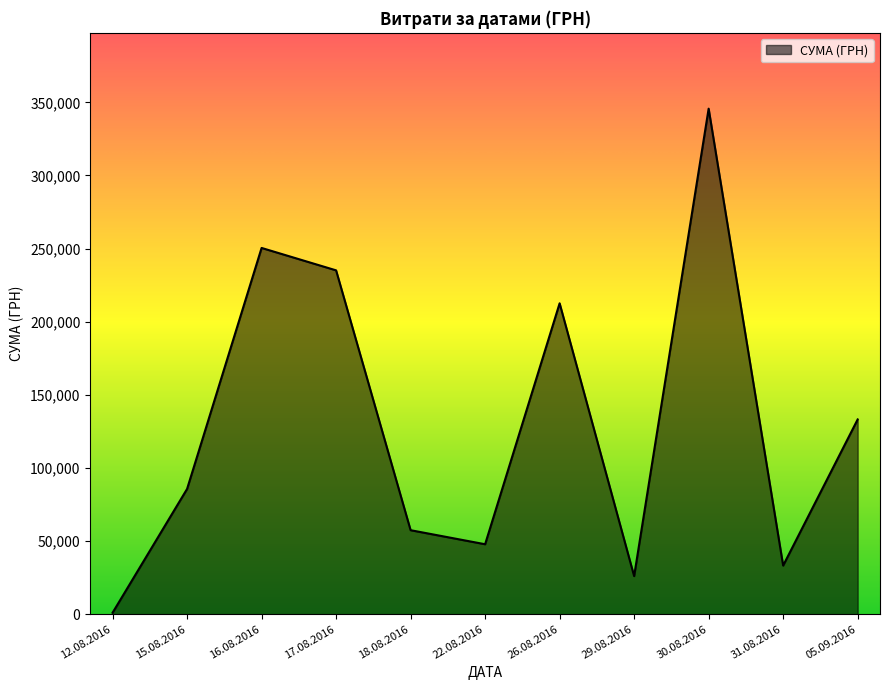

How many interior local valleys (lower than both neighbors) does the data have?

3